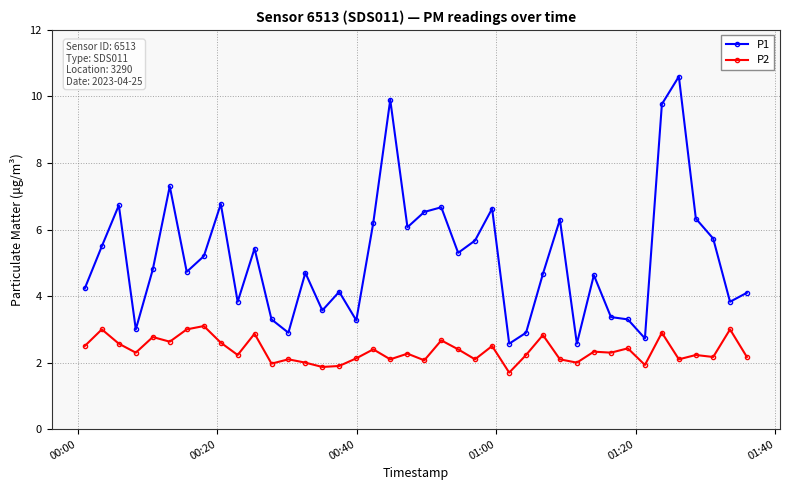

What is the maximum value shown in the chart?

10.6